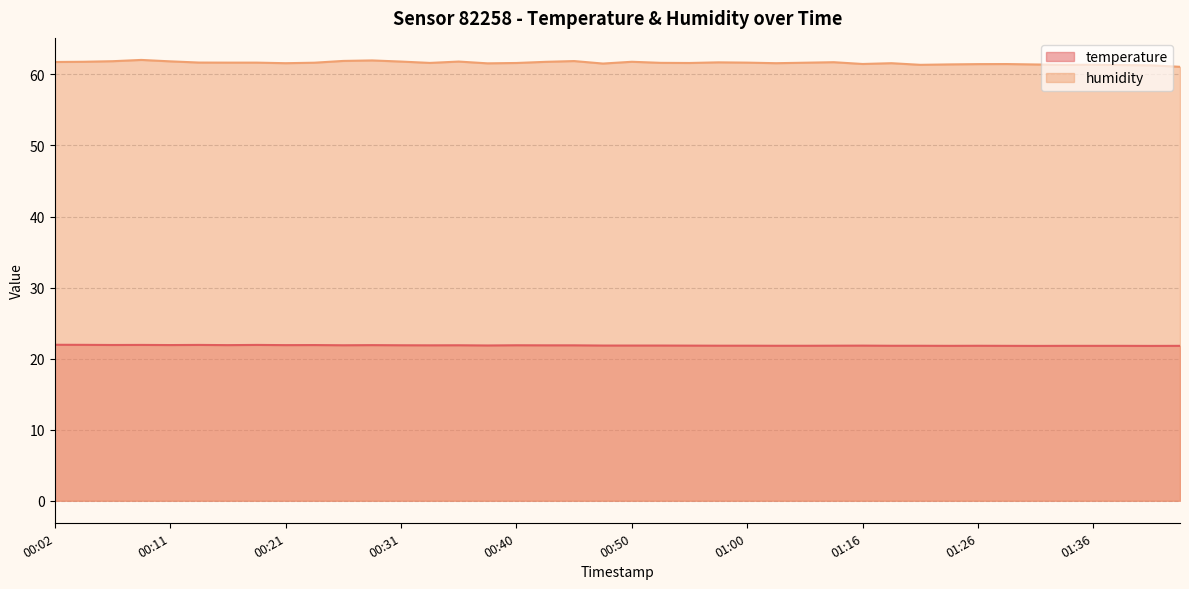

What is the difference between the maximum and minimum values in the humidity series?

1.0